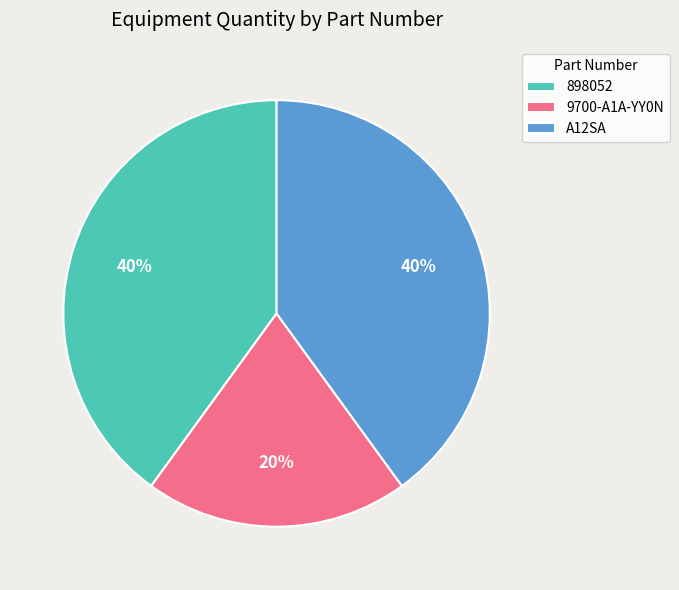

What percentage is the 898052 slice, to the nearest percent?

40%